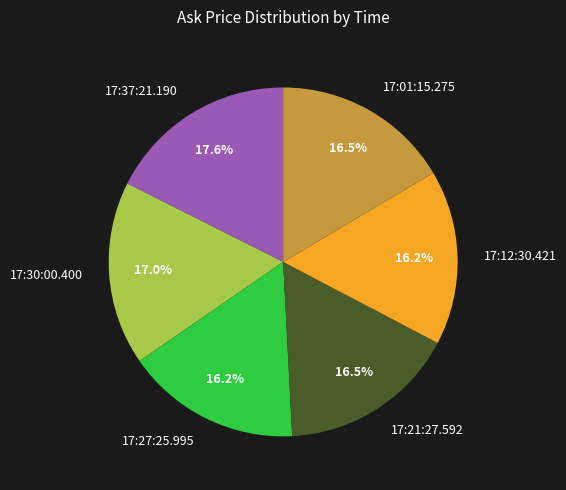

To the nearest percent, what percentage of the pie is 17:37:21.190?

18%